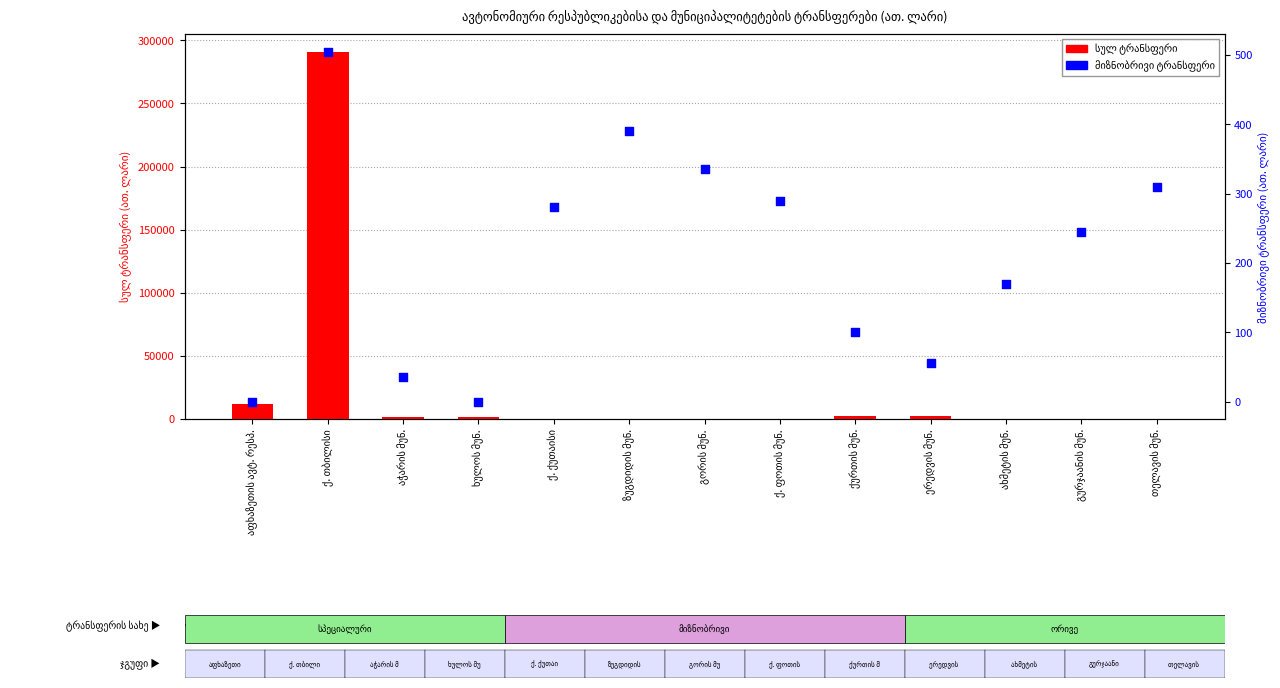

Which series reaches the maximum Y coordinate?

სულ ტრანსფერი